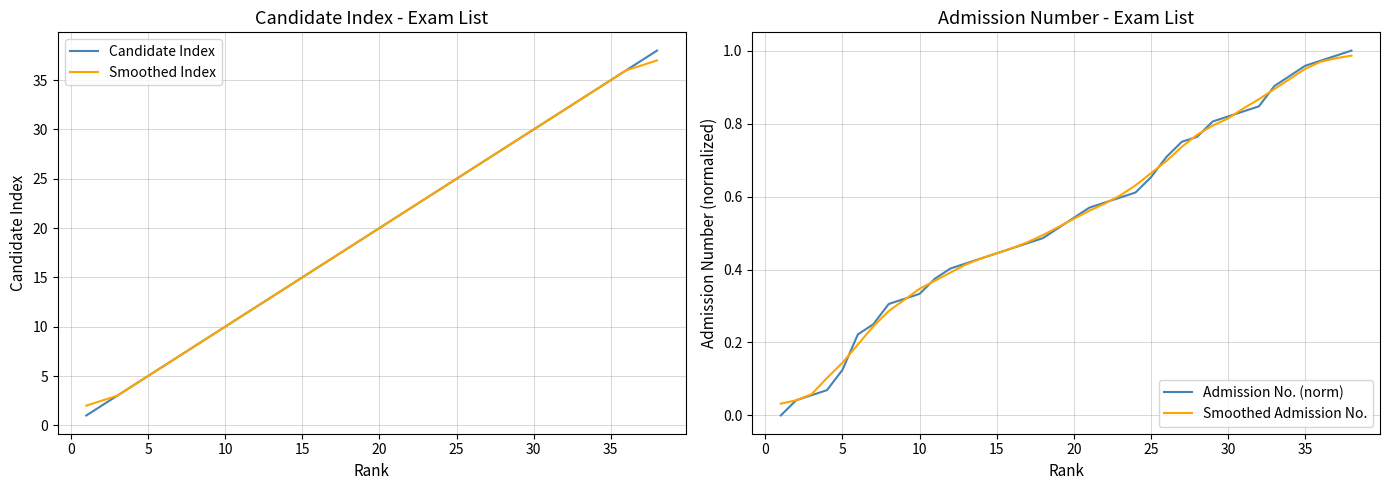

How many data points in Smoothed Index are less than 20?

19